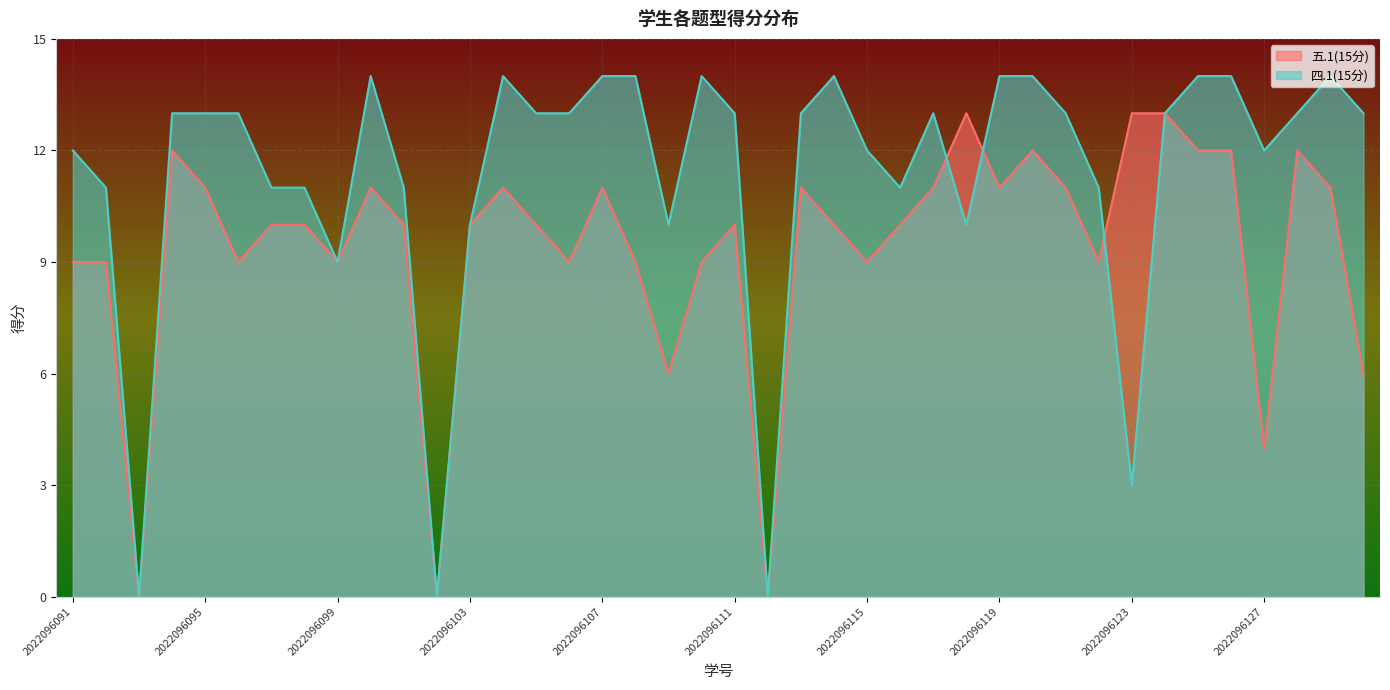

Which series ends up on top after the final intersection of 五.1(15分) and 四.1(15分)?

五.1(15分)